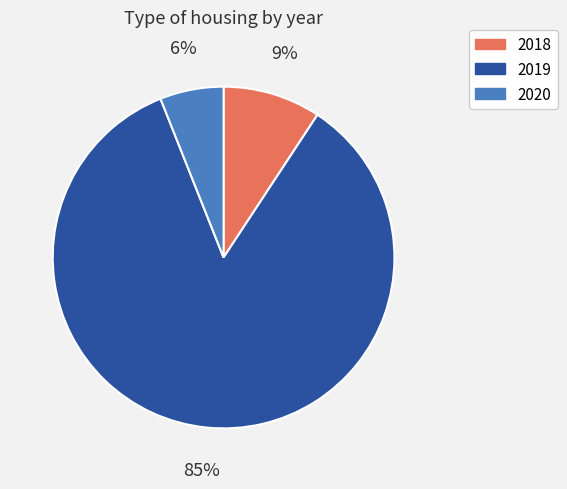

How many segments does this pie chart have?

3